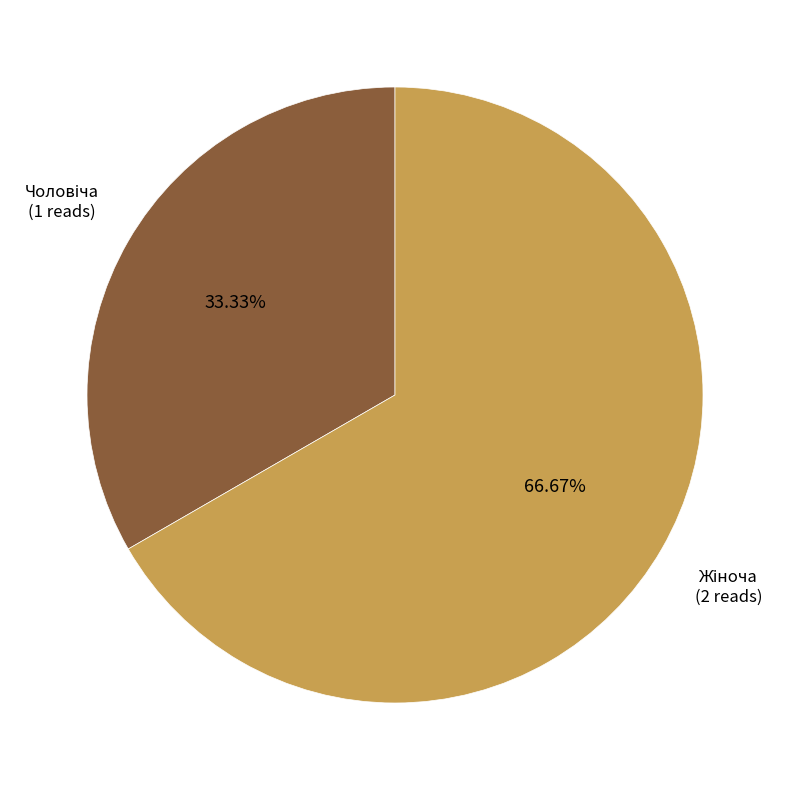

Is there a majority slice in this chart?

Yes